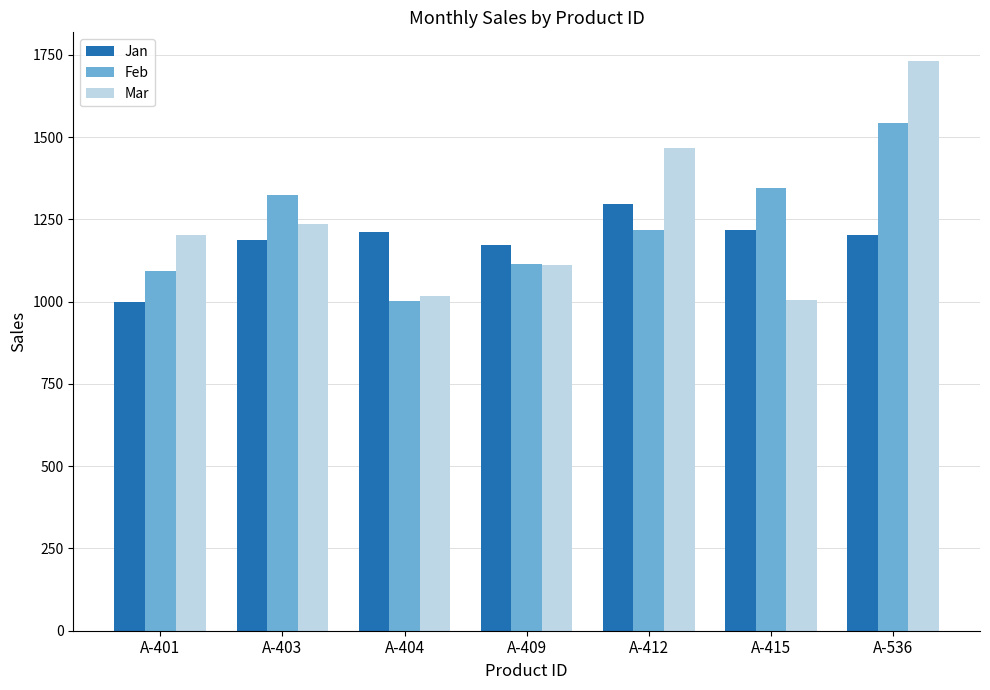

What is the value of the Mar bar at the 1st from the left?

1202